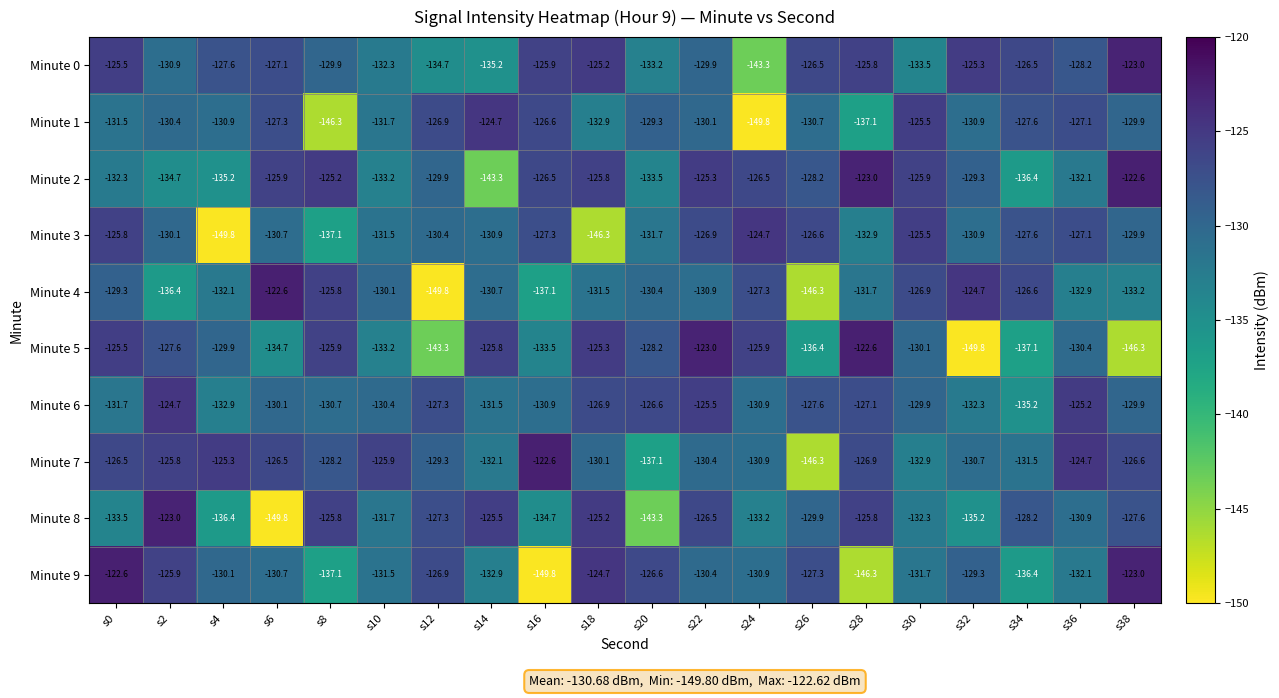

What is the difference between the highest and lowest values at s18?

21.6